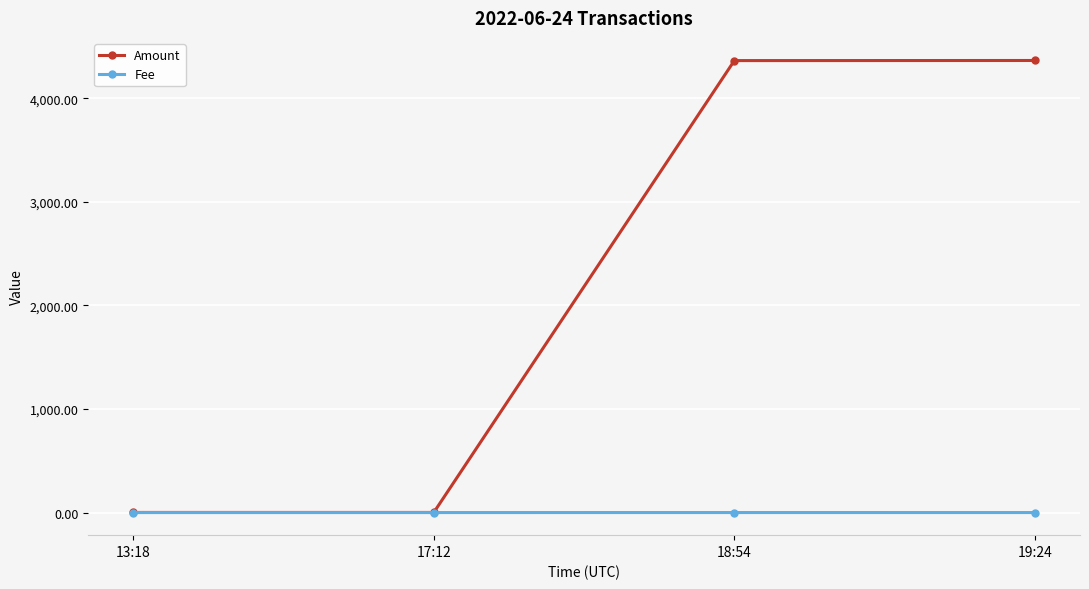

What is the greatest value displayed?

4364.8